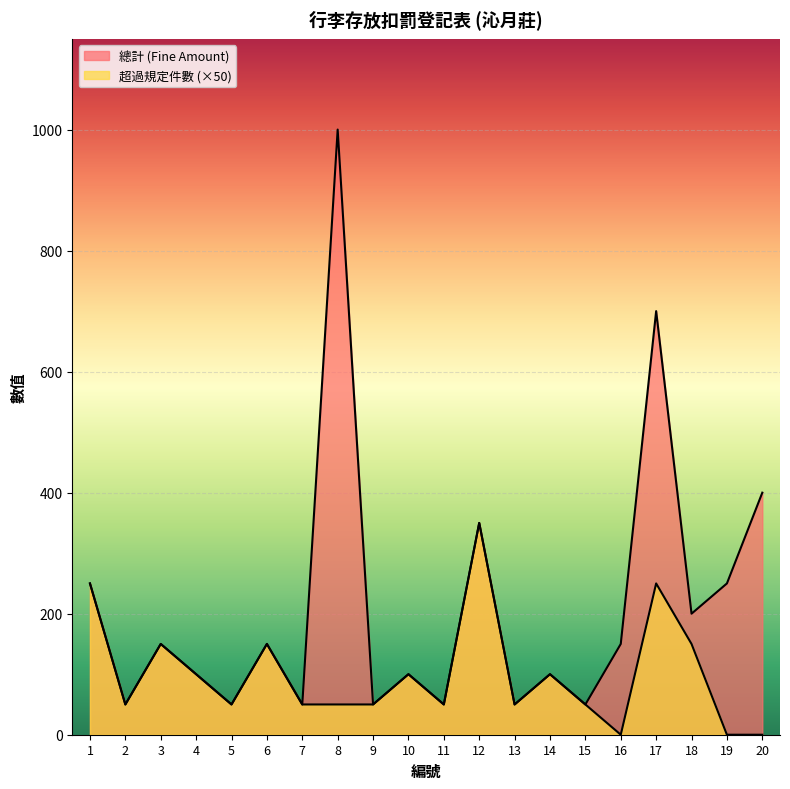

Does the chart display data point markers on the line(s)?

No